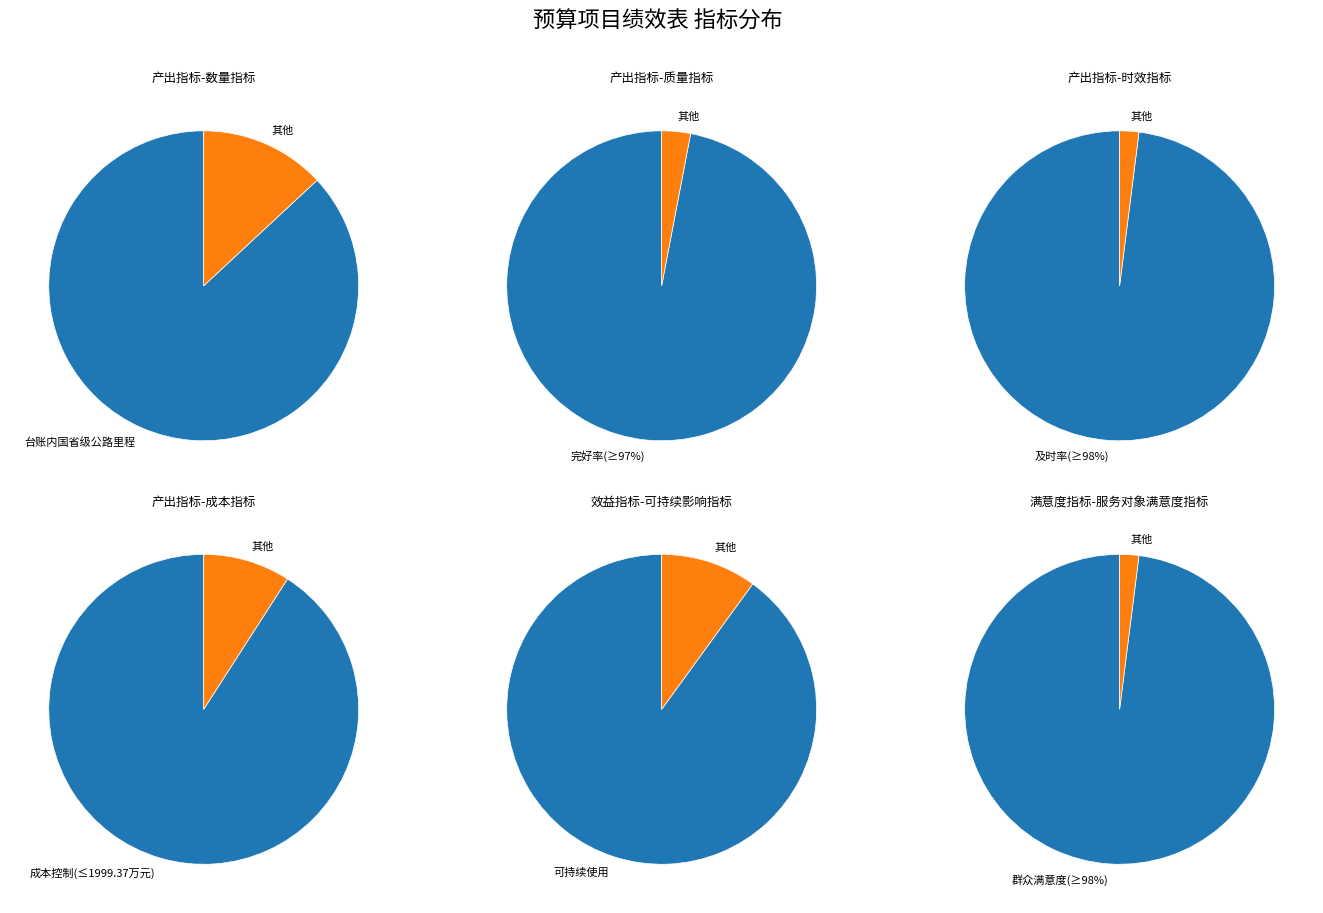

What is the total percentage of 产出指标-数量指标 and 产出指标-时效指标?

42.9%